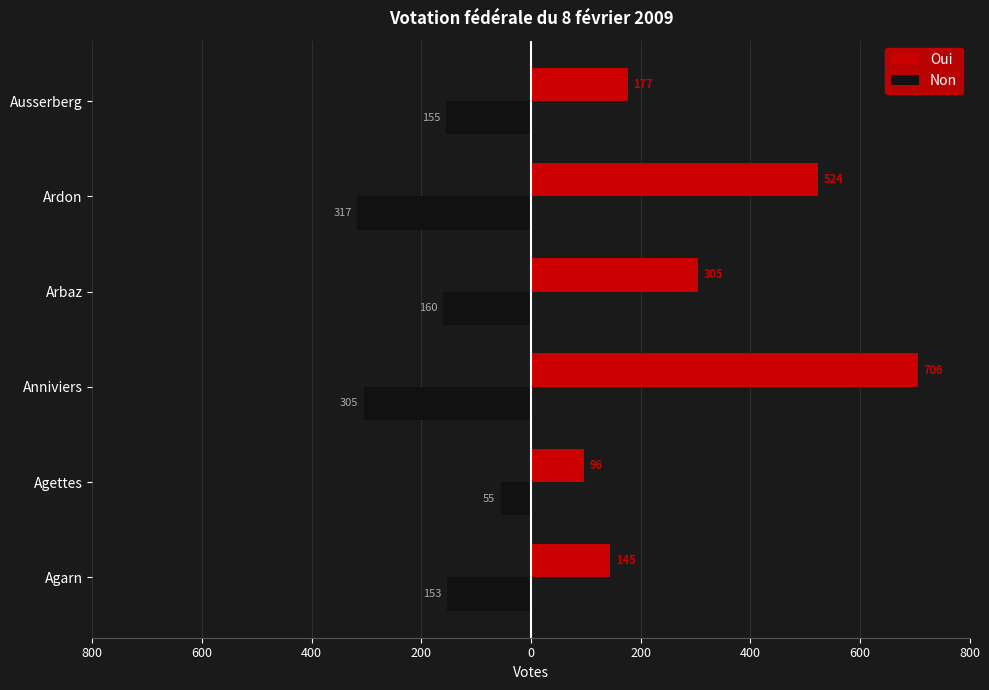

What are all the series names shown in the legend?

Oui, Non